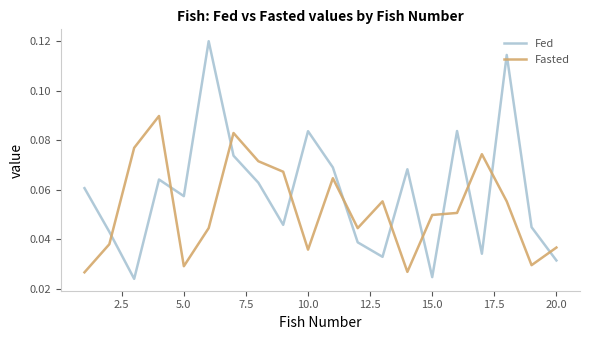

List the series in order of their overall mean, highest first.

Fed, Fasted